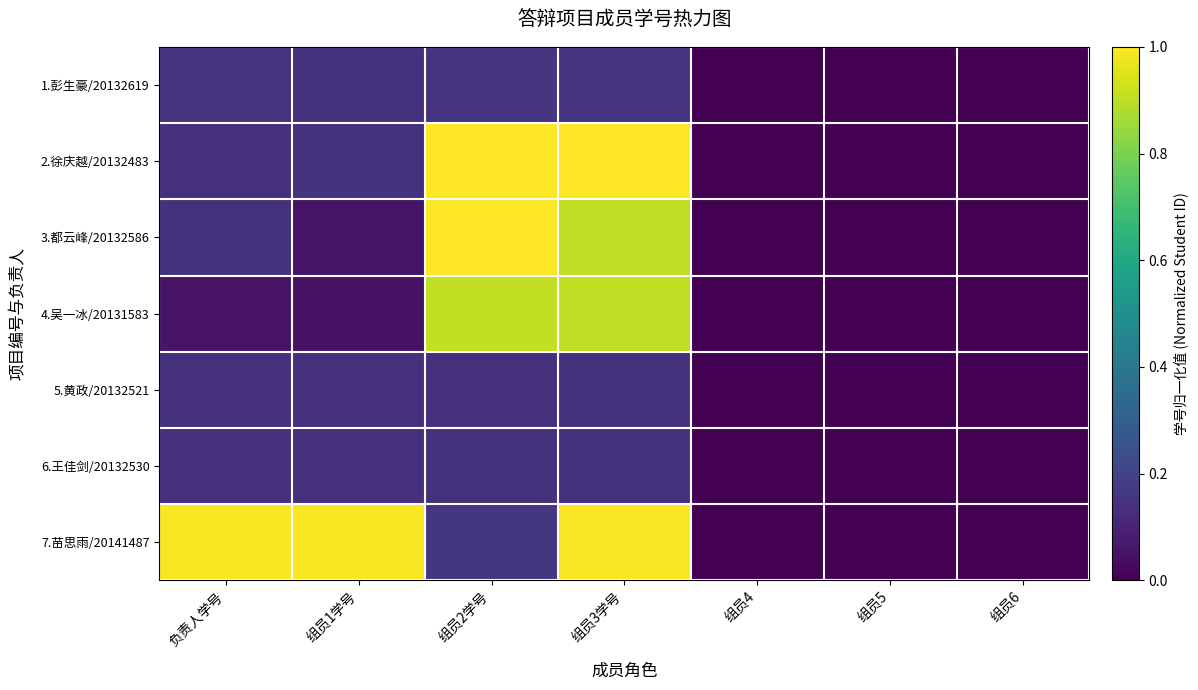

What is the spread (max minus min) of values at 负责人学号?

0.9